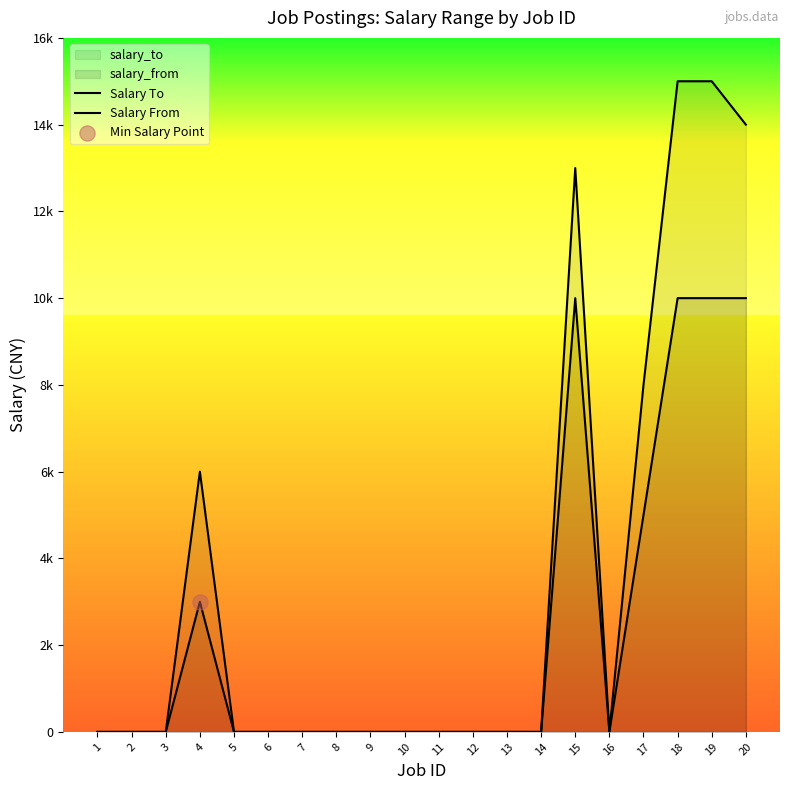

At which category is the sum across all series the highest?

18